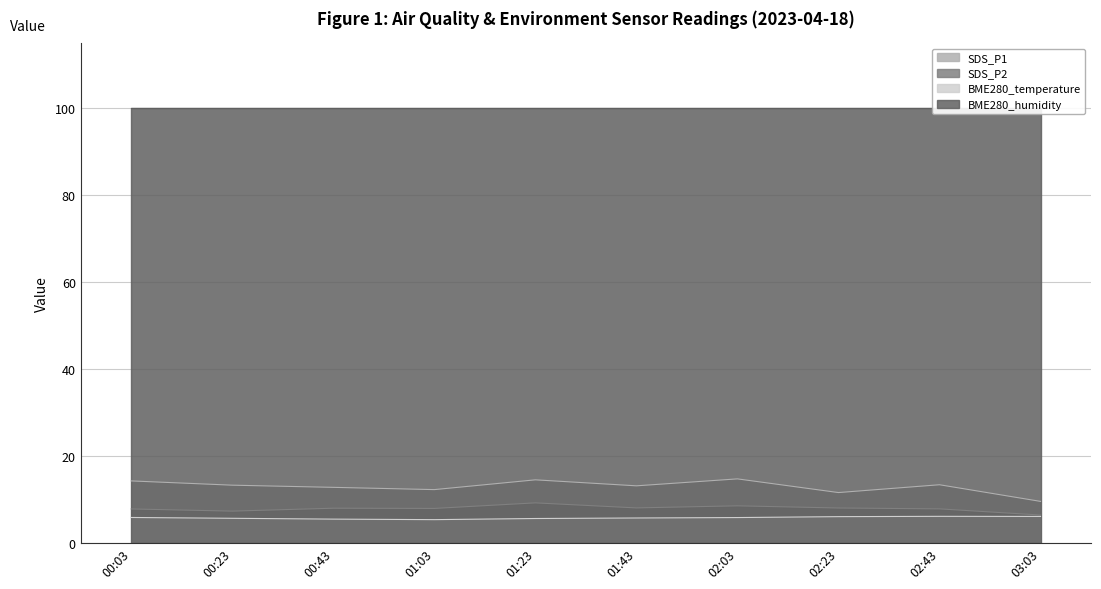

What is the minimum value for BME280_temperature?

5.3